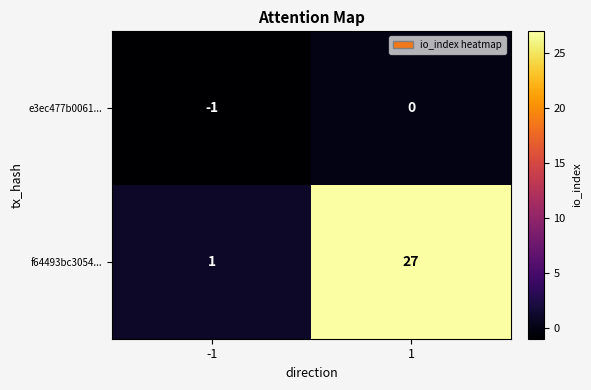

The e3ec477b0061... series shows 0 at 1. True or false?

True